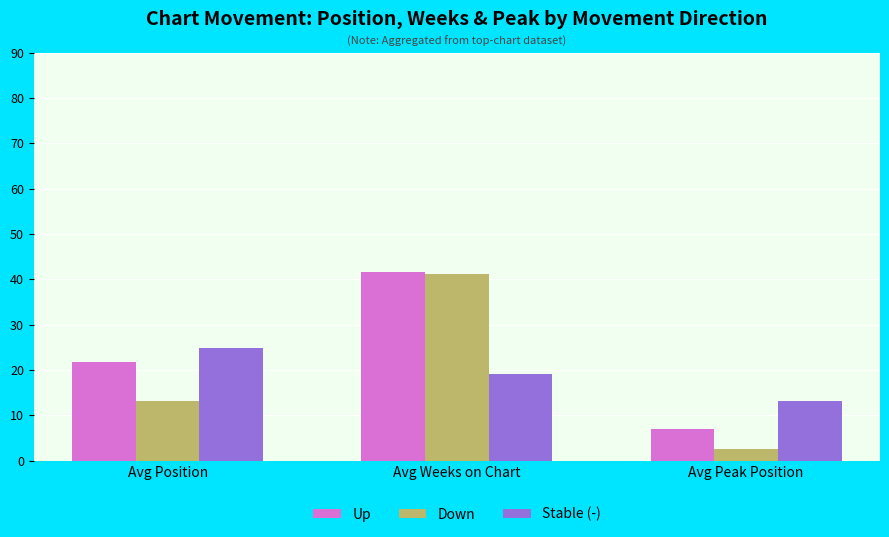

What is the total value across all series at Avg Weeks on Chart?

102.0